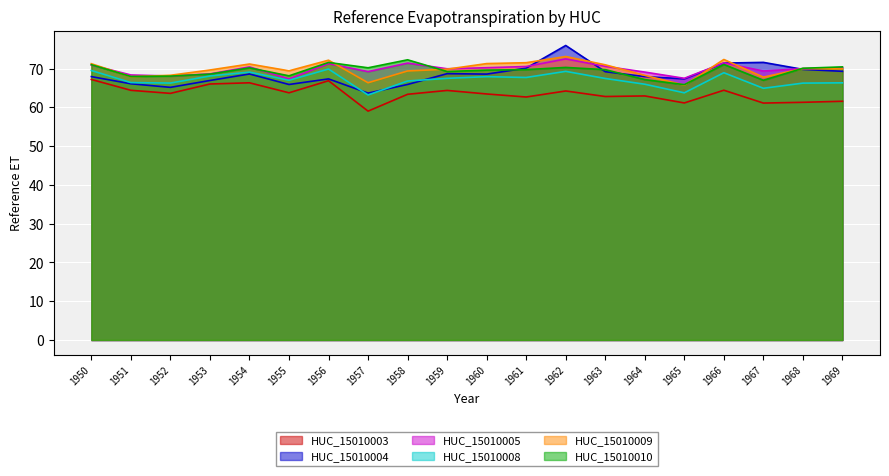

Does the chart display data point markers on the line(s)?

No